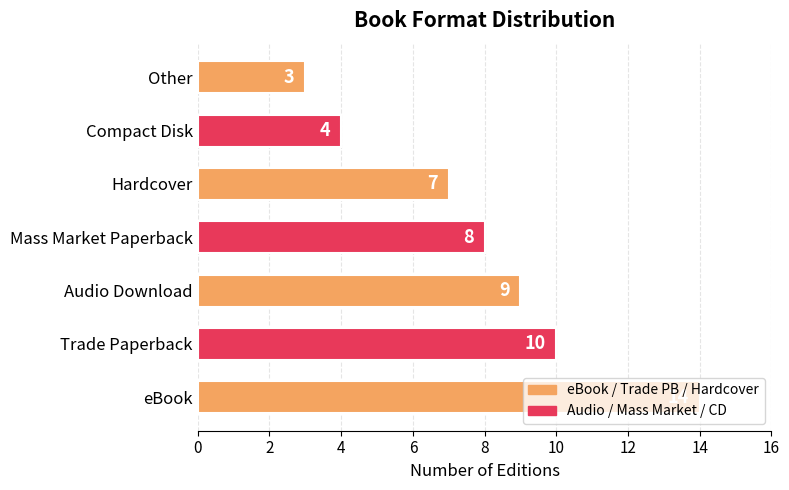

Rank the categories by value from highest to lowest.

eBook, Trade Paperback, Audio Download, Mass Market Paperback, Hardcover, Compact Disk, Other